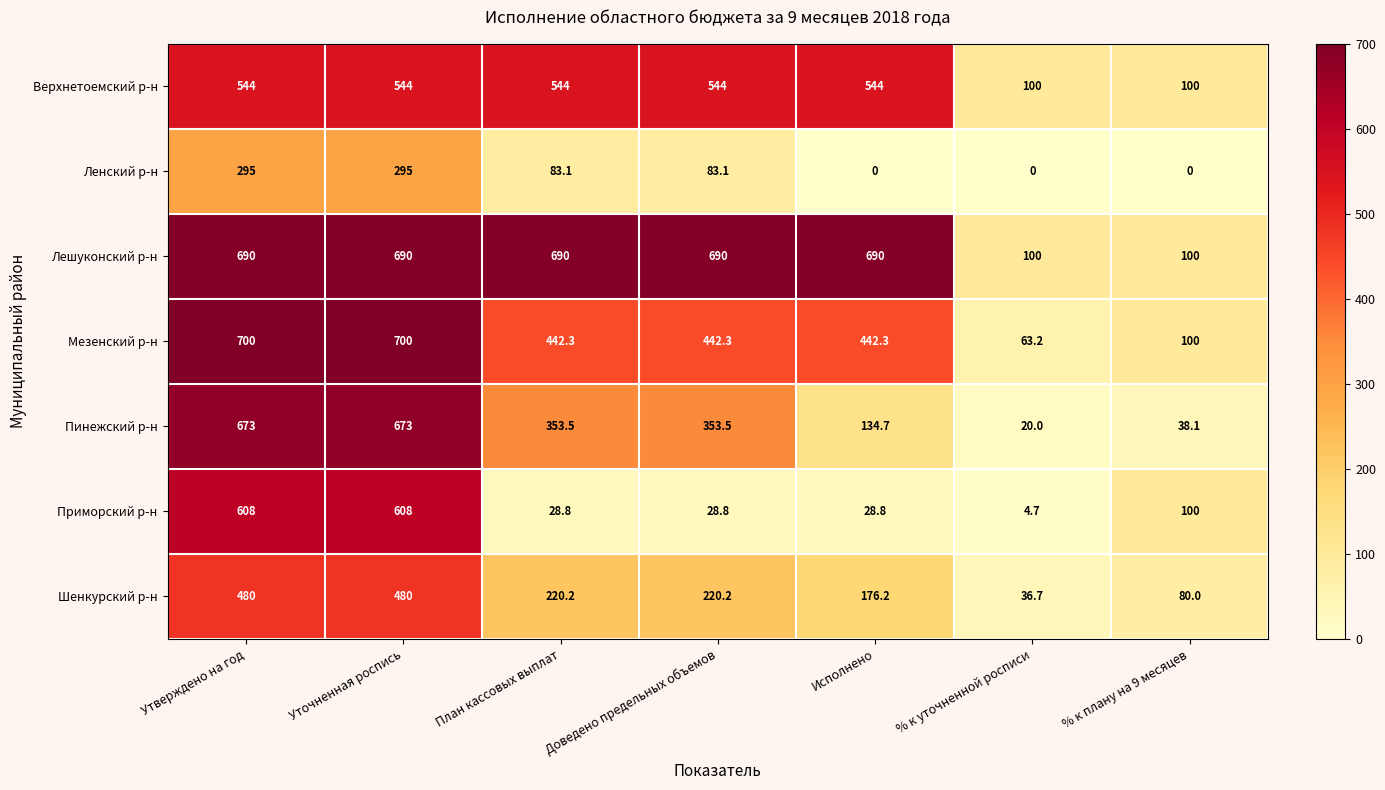

What is the greatest value displayed?

700.0